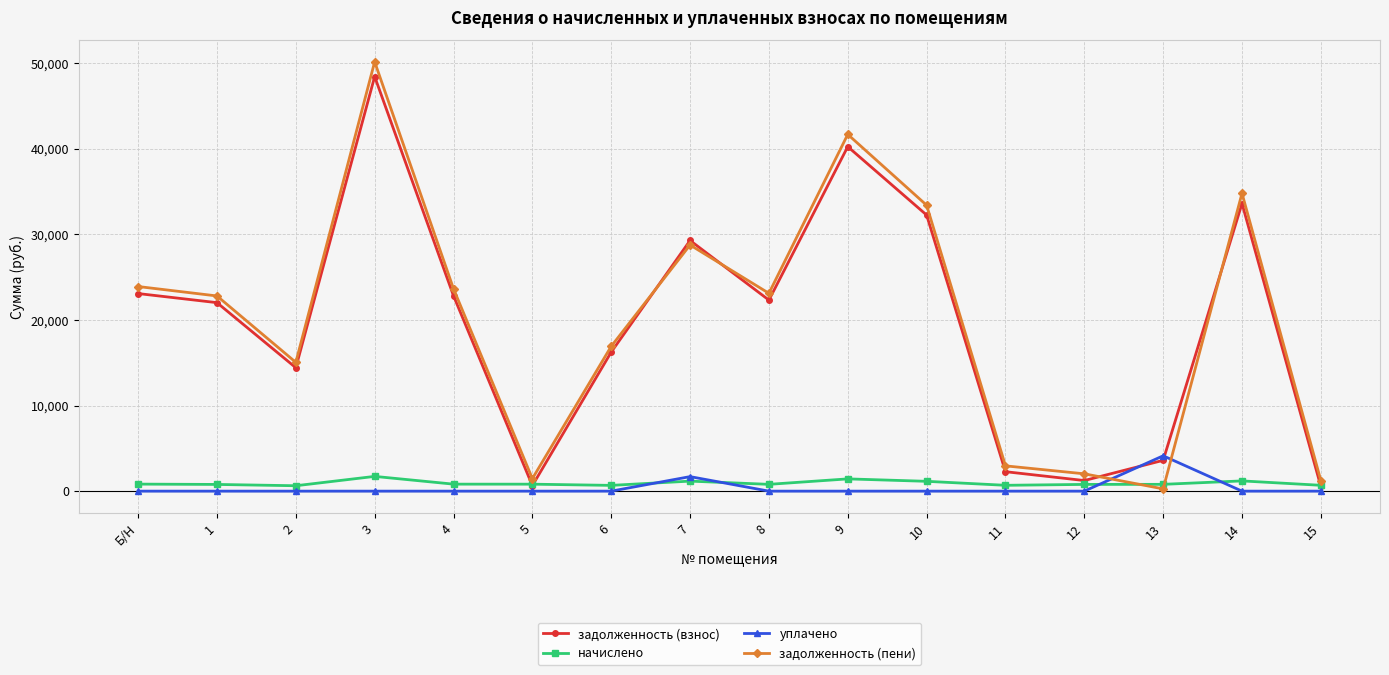

How many lines are shown in the chart?

4